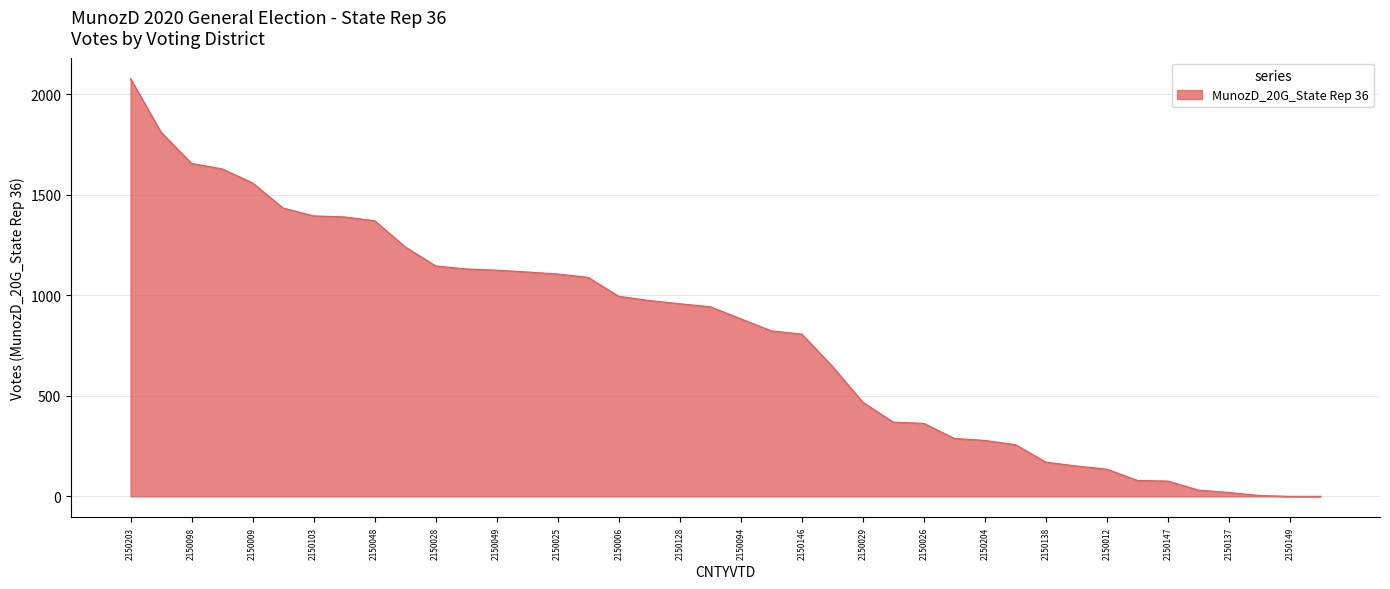

What is the difference between the maximum and minimum values?

2078